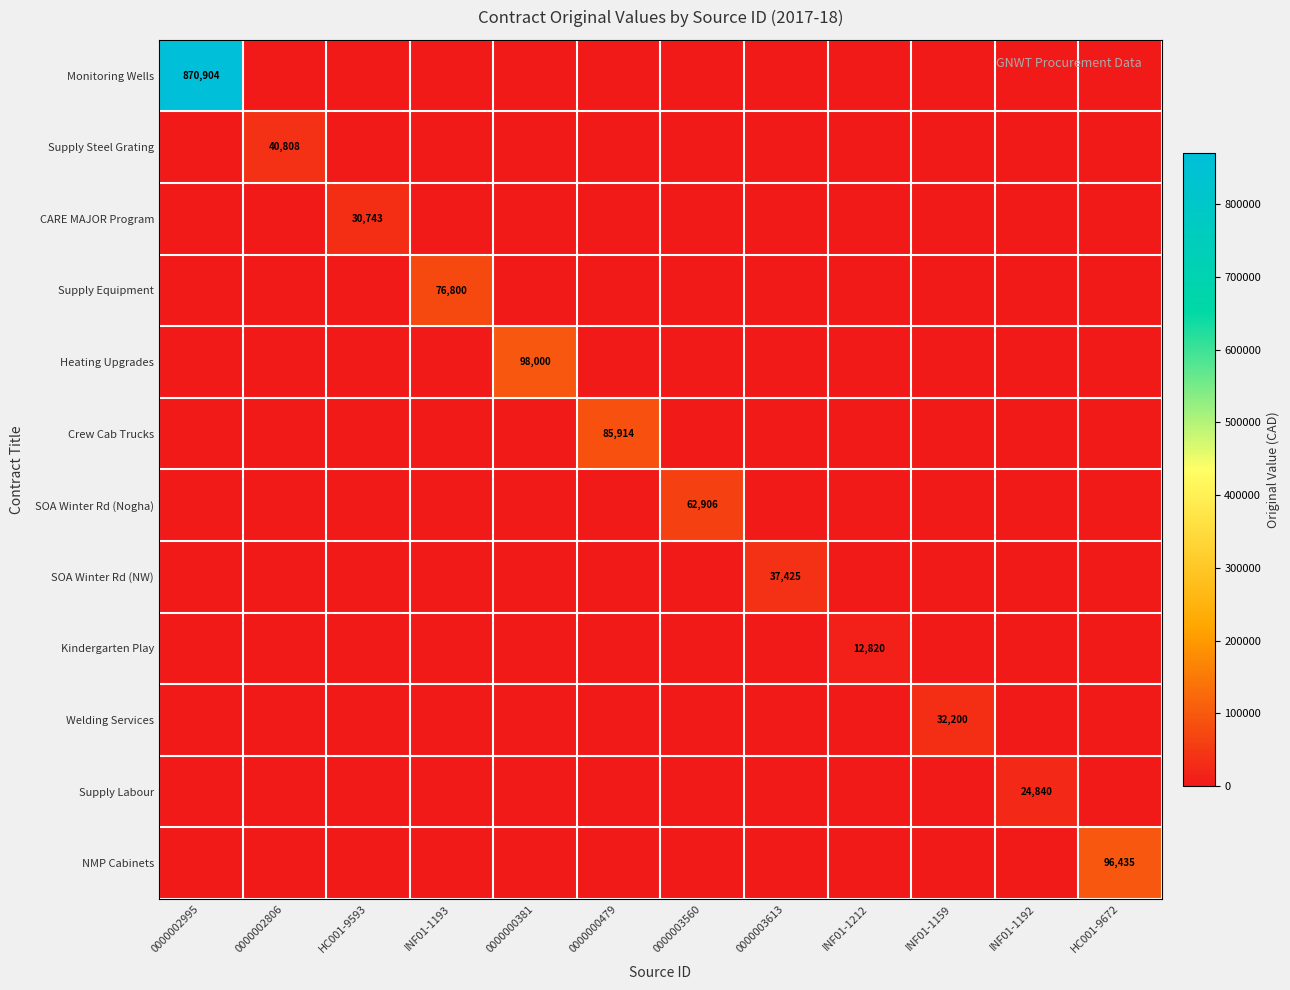

The value of NMP Cabinets at HC001-9672 is 96435. True or false?

True